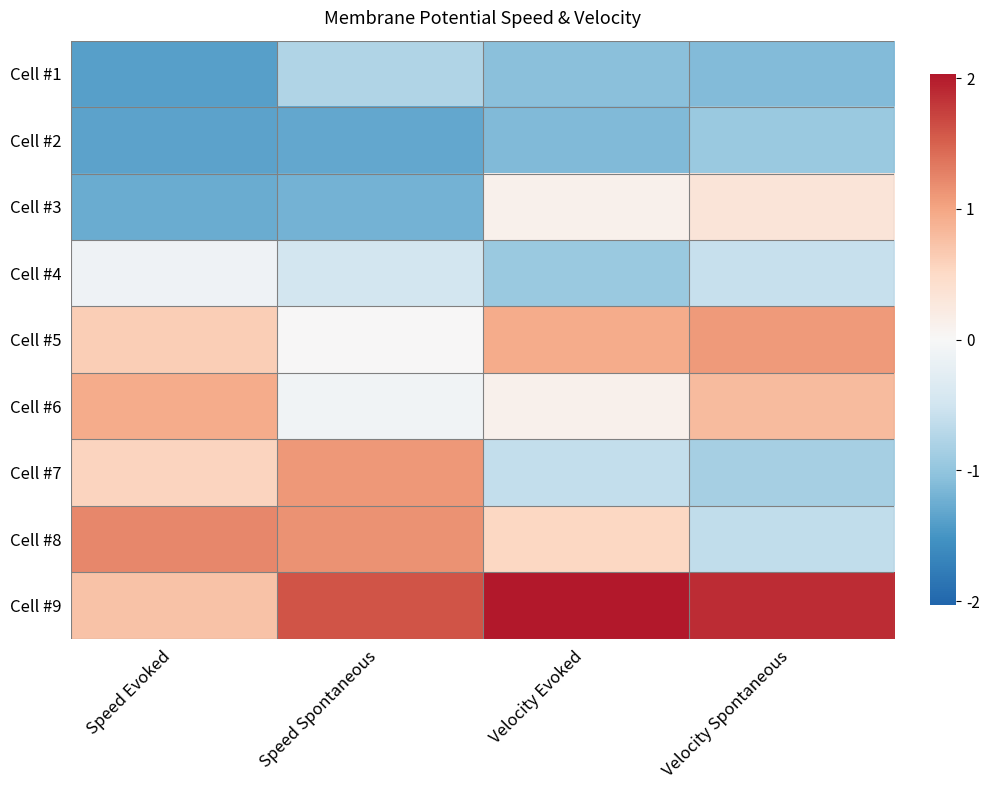

Which label corresponds to the largest value in the chart?

Velocity Evoked